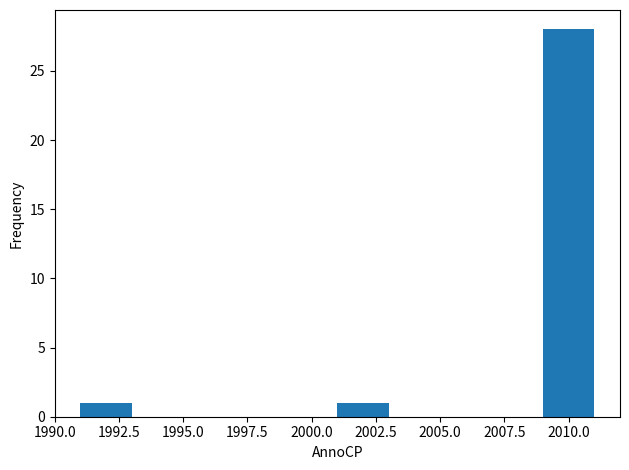

Reading left to right, list every bar in this chart as the range it spans on the x-axis followed by its height. The values are not printed on the chart, so give them approximately, as read against the axis.

1991 to 1993: 1
1993 to 1995: 0
1995 to 1997: 0
1997 to 1999: 0
1999 to 2001: 0
2001 to 2003: 1
2003 to 2005: 0
2005 to 2007: 0
2007 to 2009: 0
2009 to 2011: 28